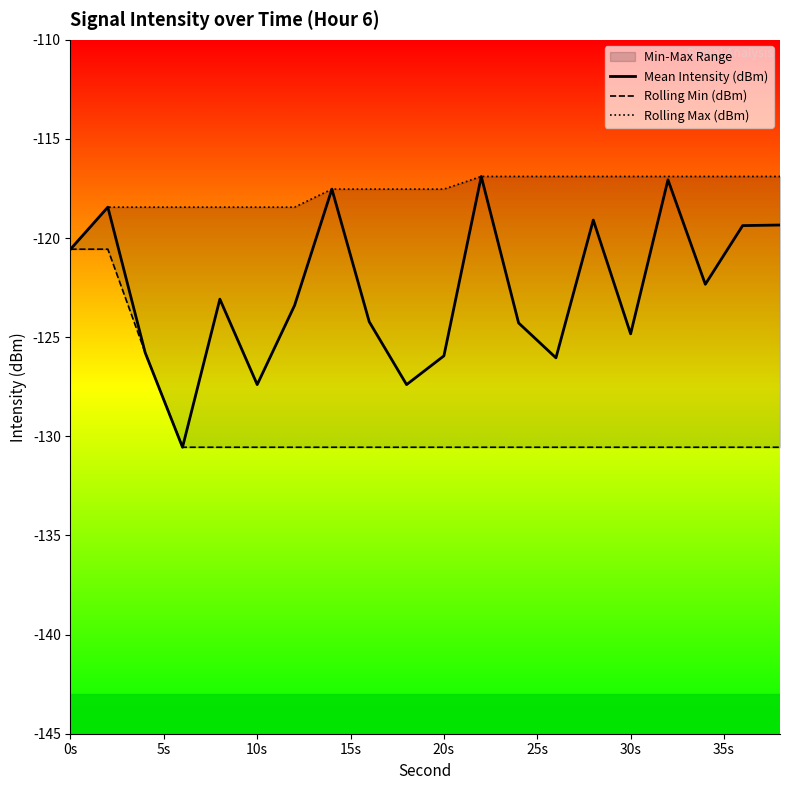

The Mean Intensity (dBm) series shows -120.6 at 0s. True or false?

True